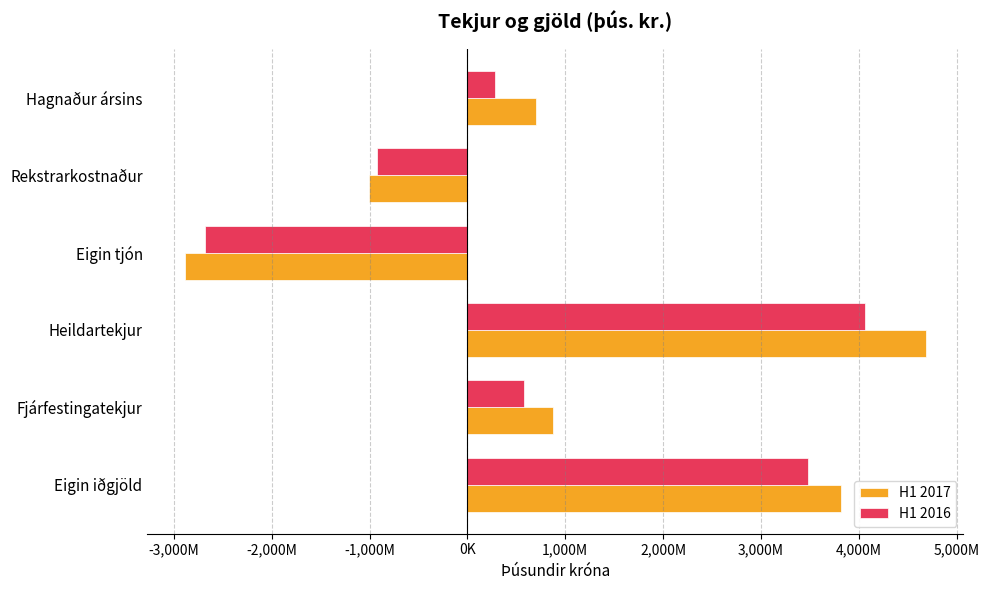

What is the average value of the H1 2016 series?

800725